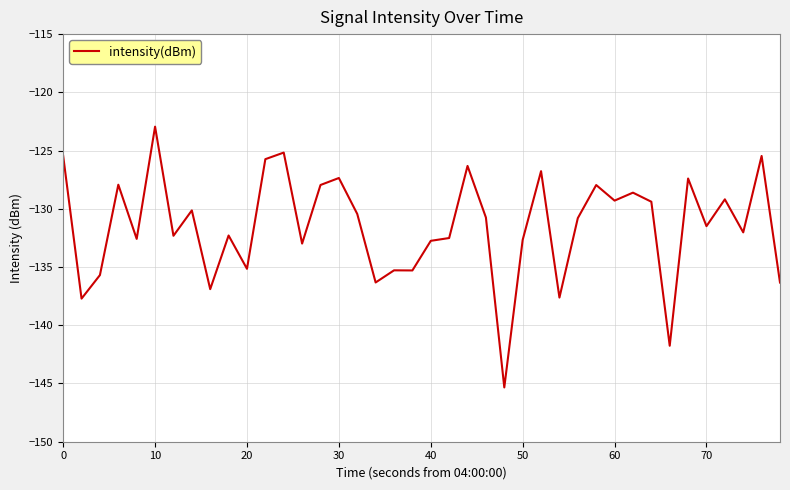

What is the difference between the maximum and minimum values?

22.4